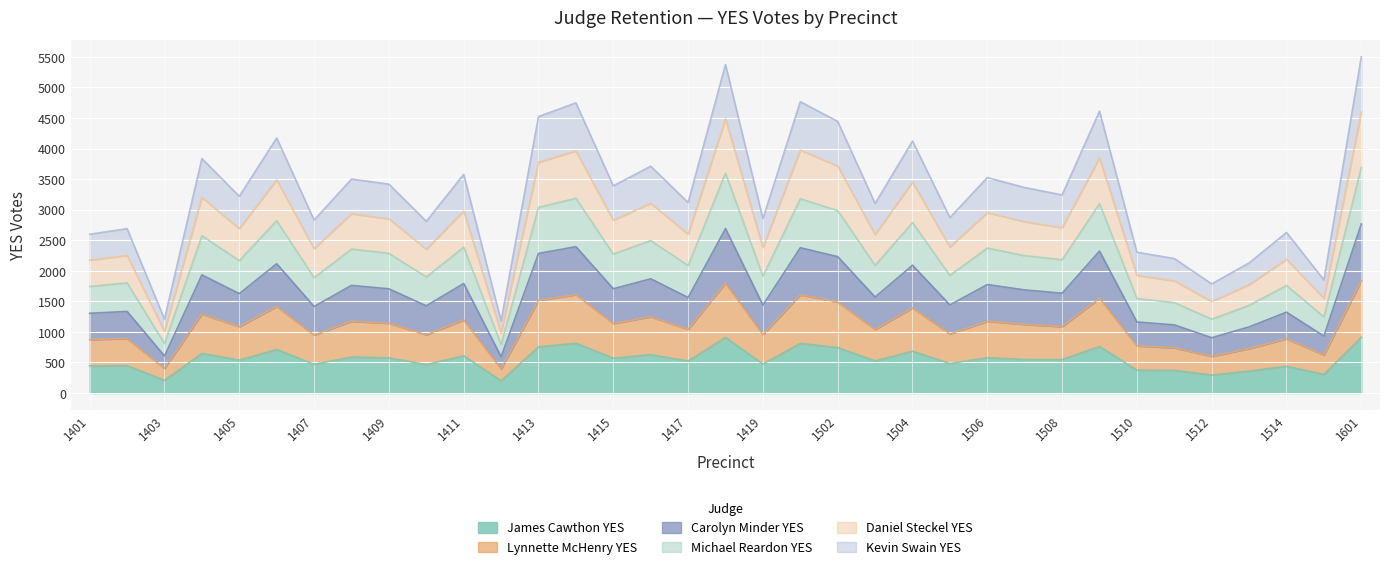

What are all the series names shown in the legend?

James Cawthon YES, Lynnette McHenry YES, Carolyn Minder YES, Michael Reardon YES, Daniel Steckel YES, Kevin Swain YES